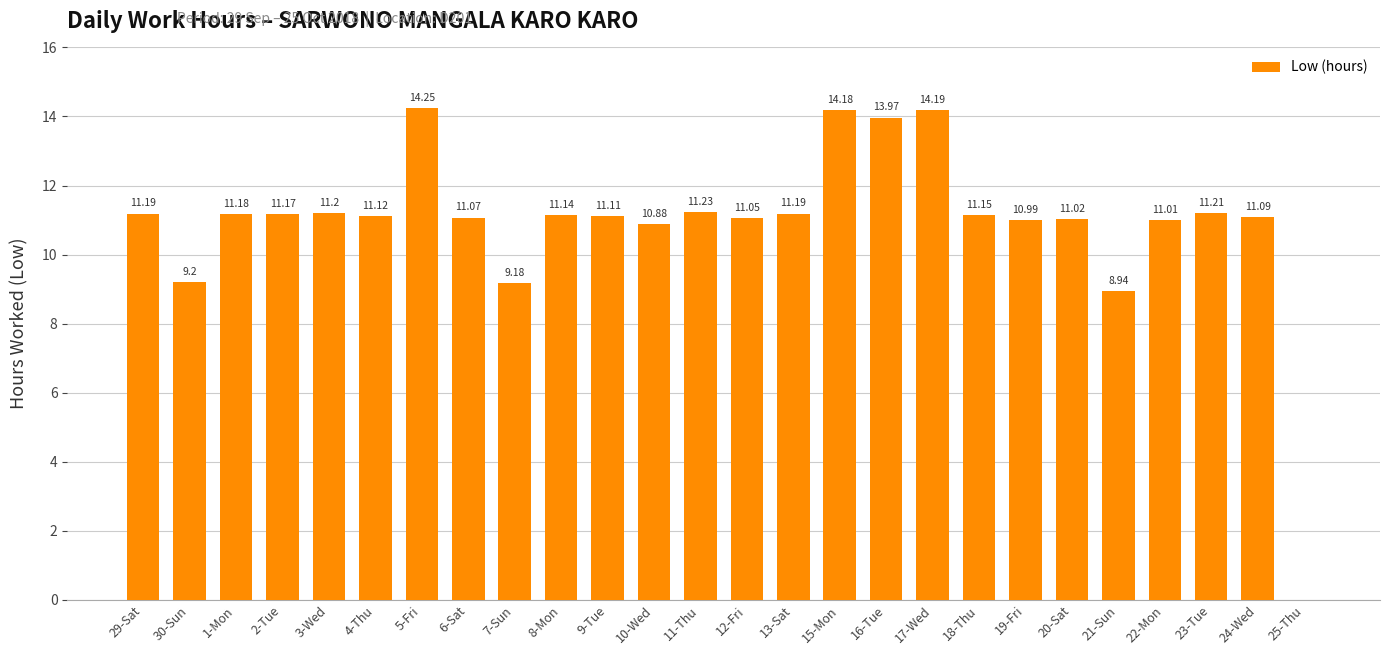

How many distinct data groups are displayed?

1